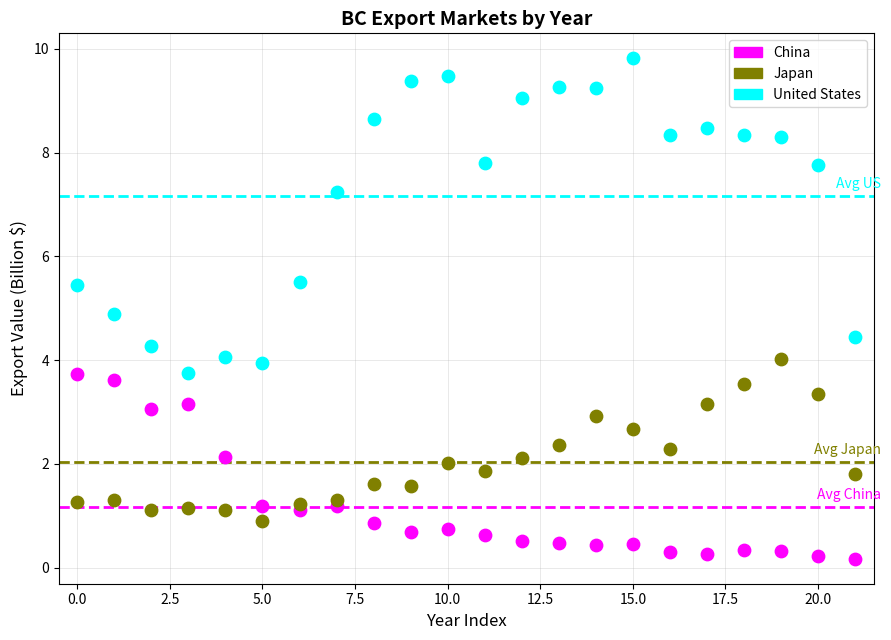

Which series has the largest Y range (max minus min)?

United States